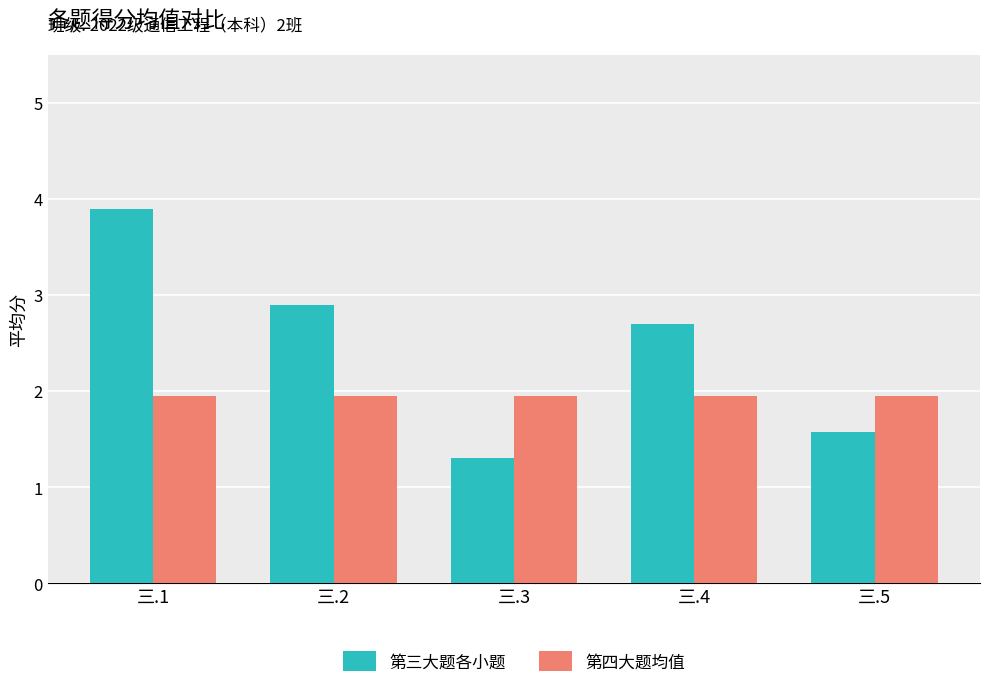

How many bars are there in each group?

2